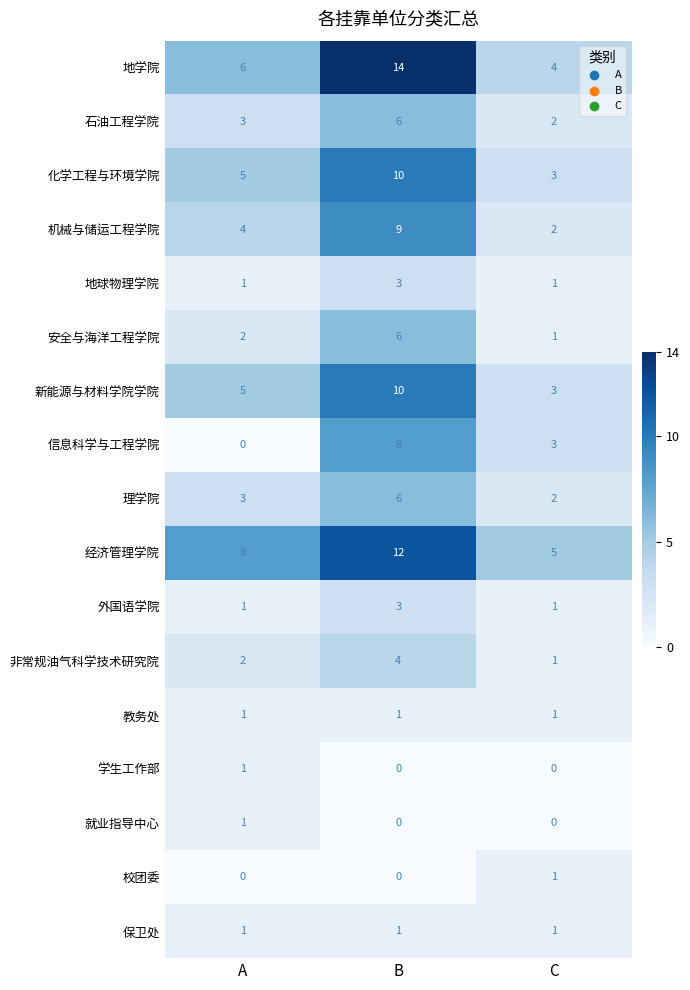

At which label is 安全与海洋工程学院 closest to 3?

A